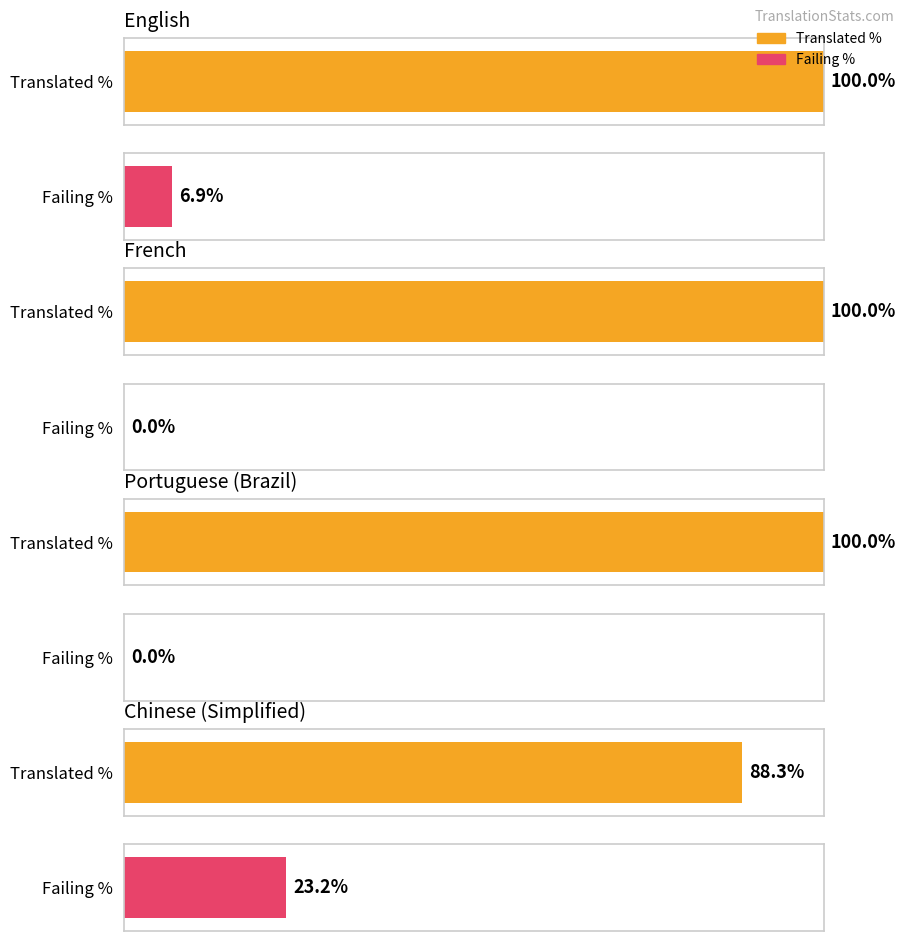

Rank the categories by translated_percent value from highest to lowest.

English, French, Portuguese (Brazil), Chinese (Simplified)